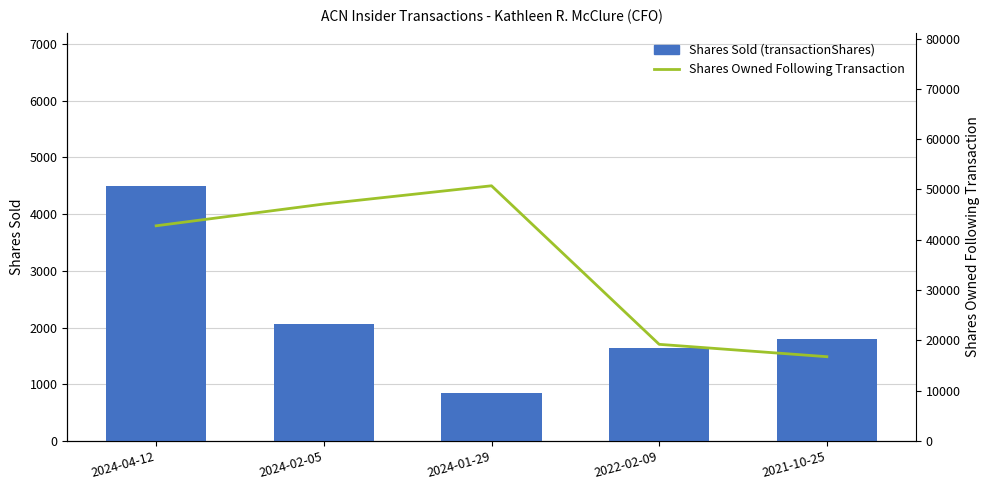

Reading left to right, extract all data points from this chart.

Shares Sold (transactionShares): 2024-04-12=4500	2024-02-05=2070	2024-01-29=851	2022-02-09=1646	2021-10-25=1797
Shares Owned Following Transaction: 2024-04-12=42781	2024-02-05=47110	2024-01-29=50737	2022-02-09=19212	2021-10-25=16754